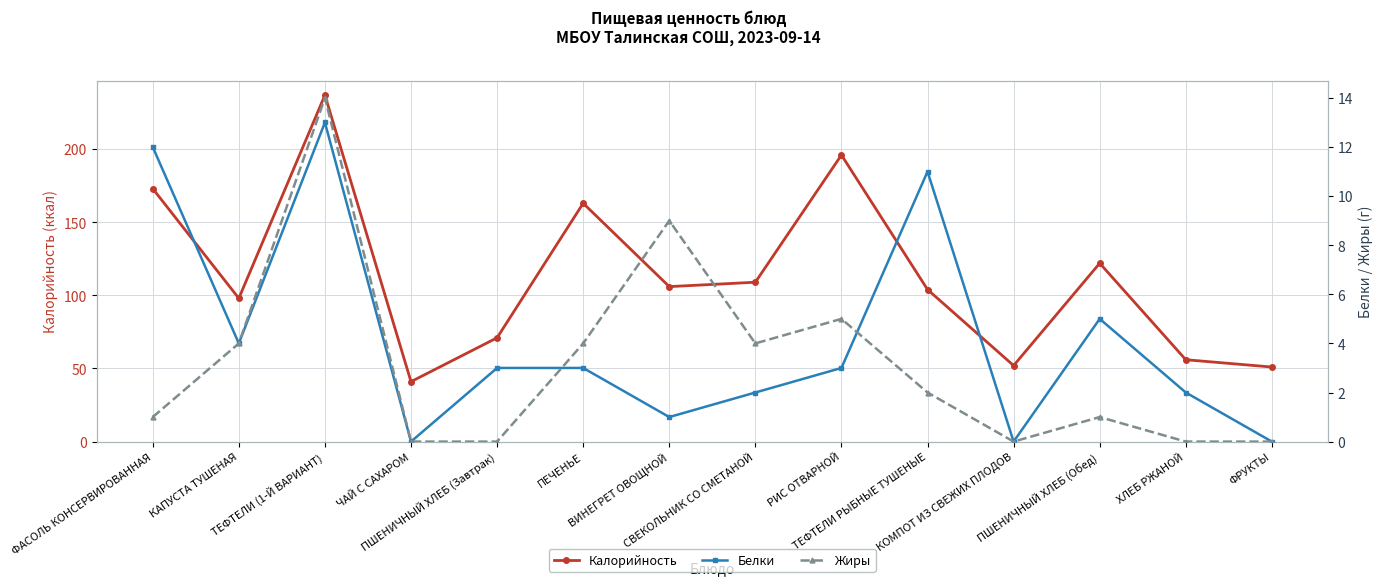

What is the maximum value shown in the chart?

237